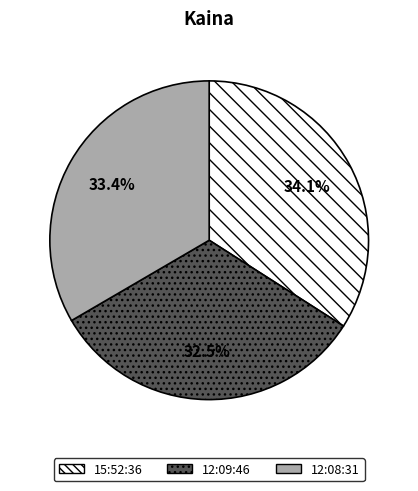

Approximately how many times larger is the value at 12:09:46 compared to 12:08:31?

1.0